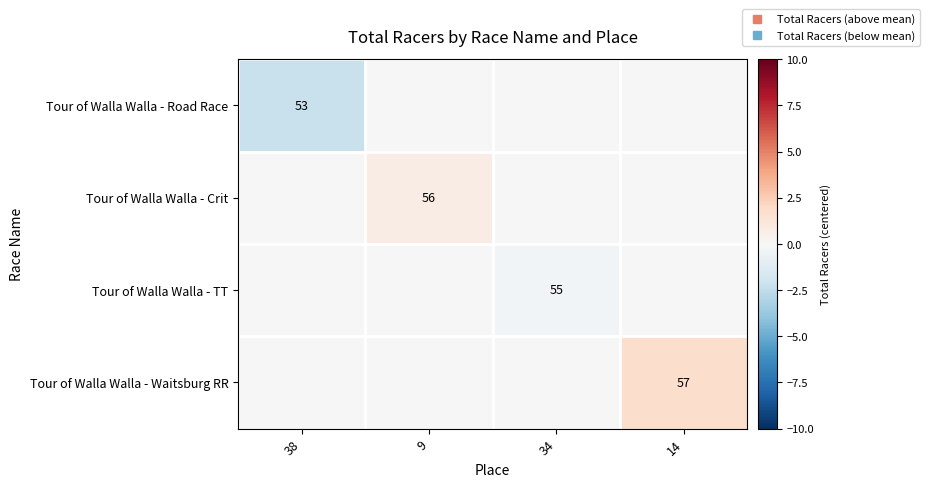

What is the difference between the maximum and minimum values in the Tour of Walla Walla - TT series?

0.2